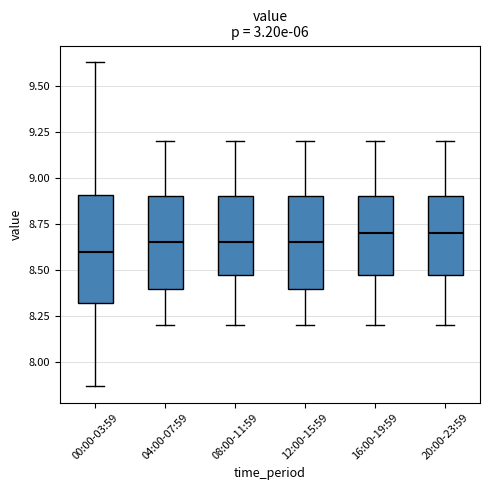

Where is the upper edge of the box for 20:00-23:59 on the y-axis? The values are not printed on the chart, so give them approximately, as read against the axis.

8.90